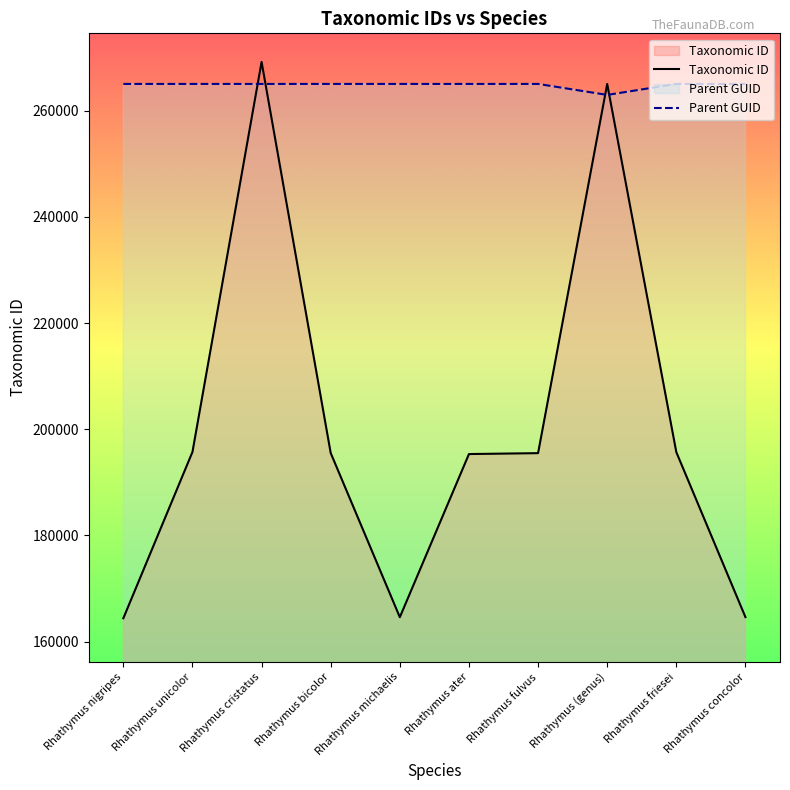

What is the lowest value of the Taxonomic ID series?

164396